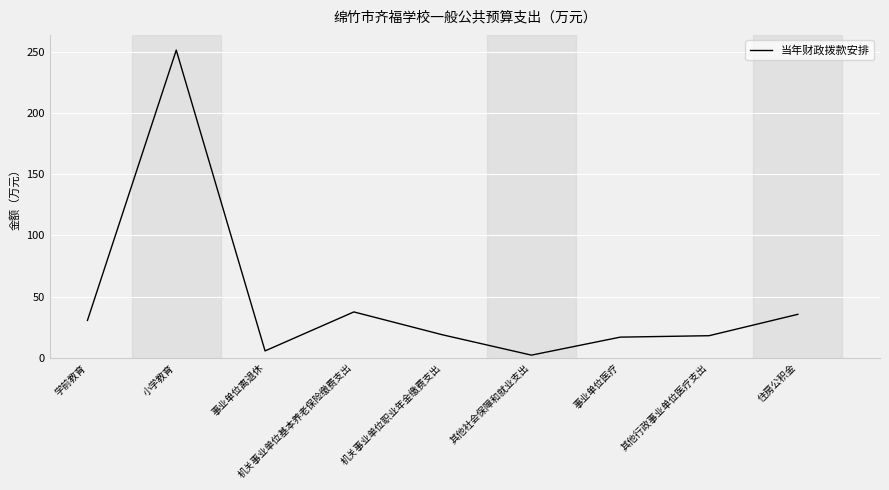

Does the chart display data point markers on the line(s)?

No